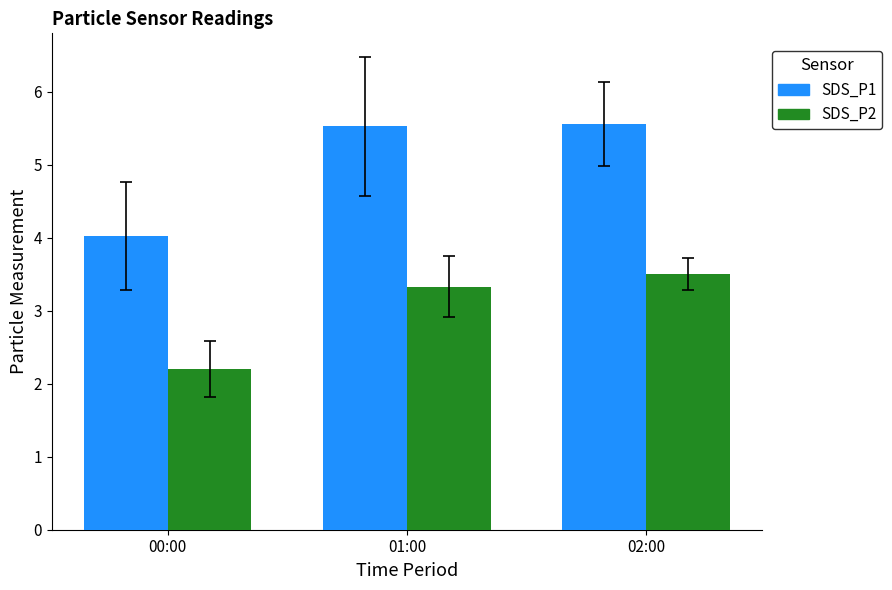

What is the greatest value displayed?

5.6